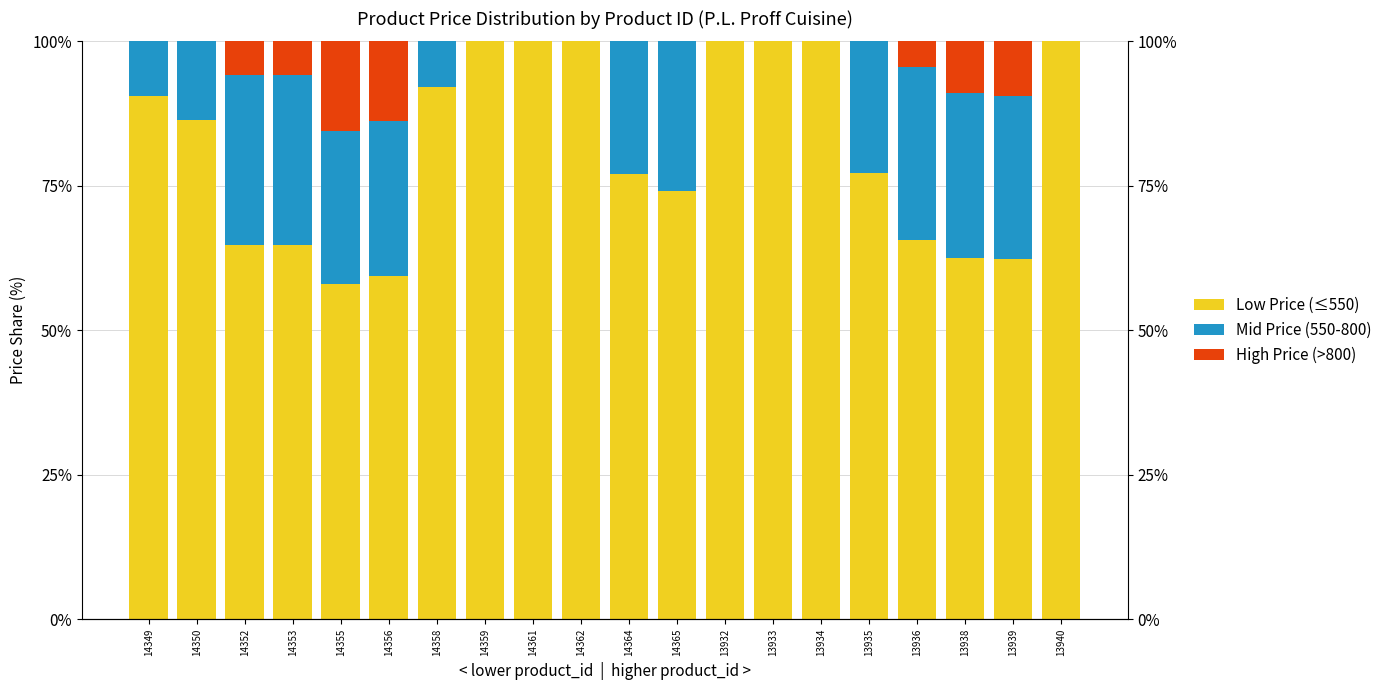

What is the label of the 15th bar from the right?

14356